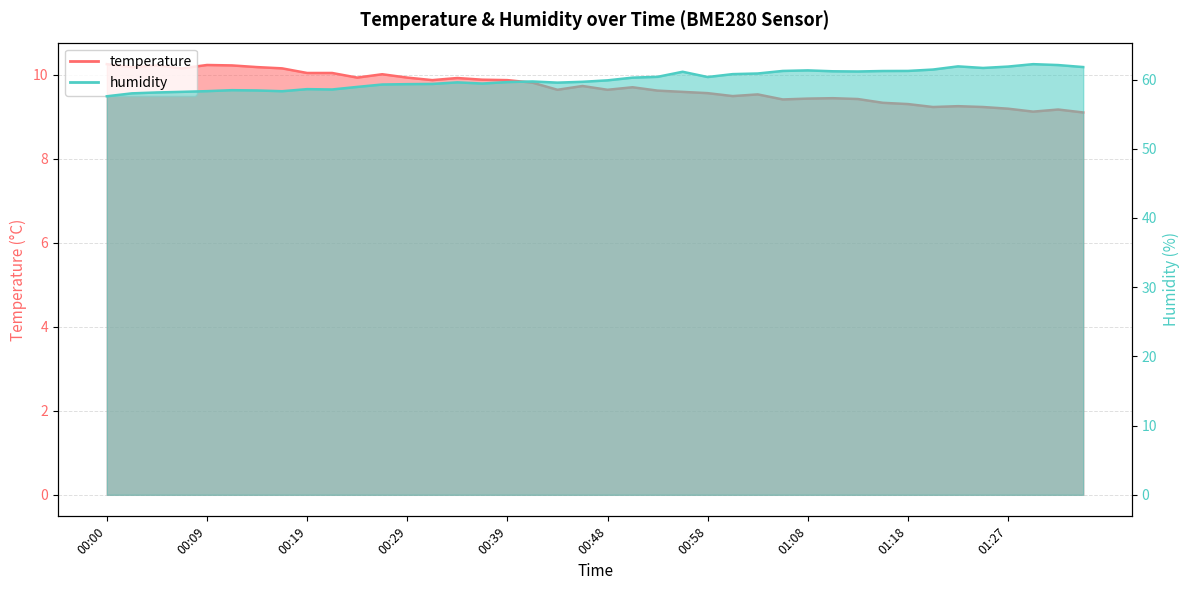

What position from the left is 01:20?

34